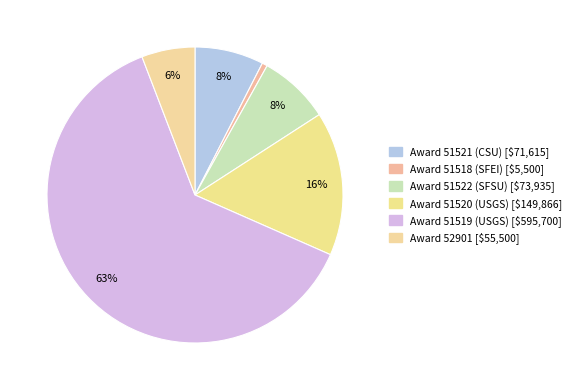

How many segments does this pie chart have?

6